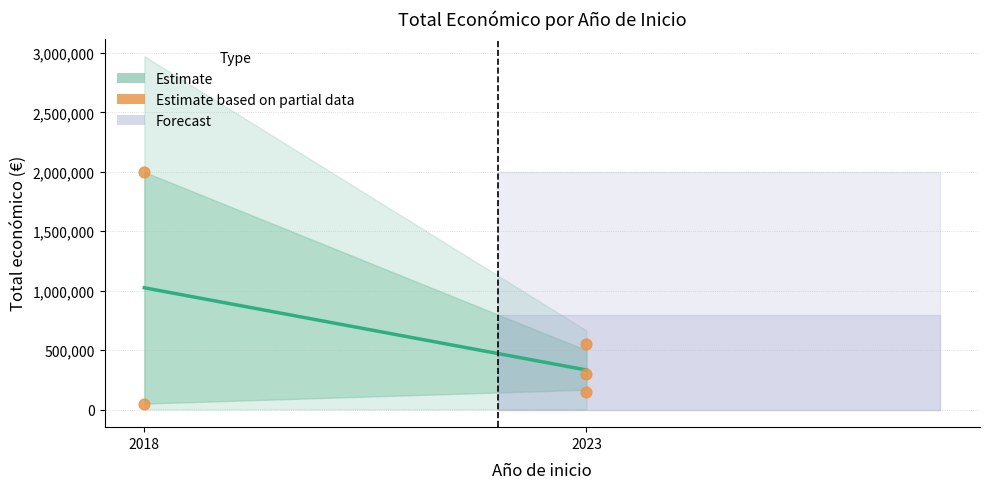

What Y value in the scatter plot is closest to 1024149?

551196